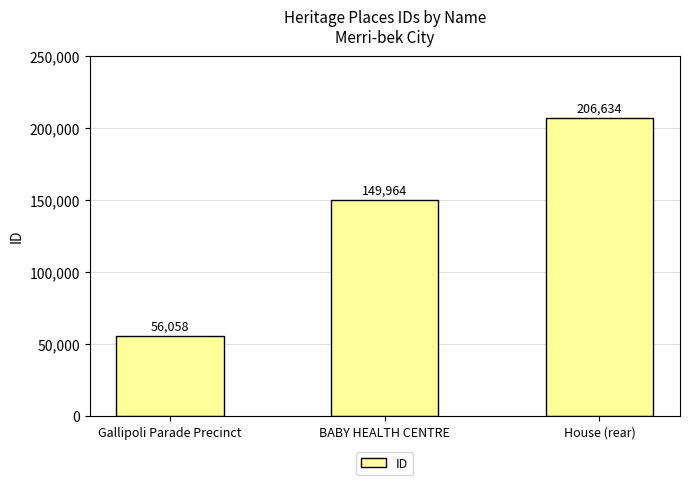

Count the values in the range 56058 to 206634.

3